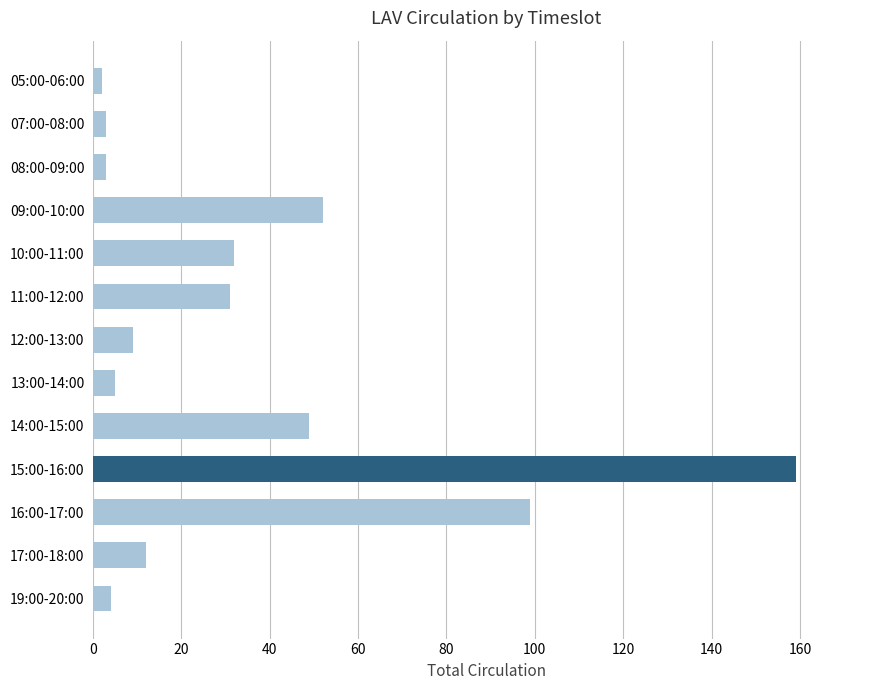

How many bars are there in total?

13